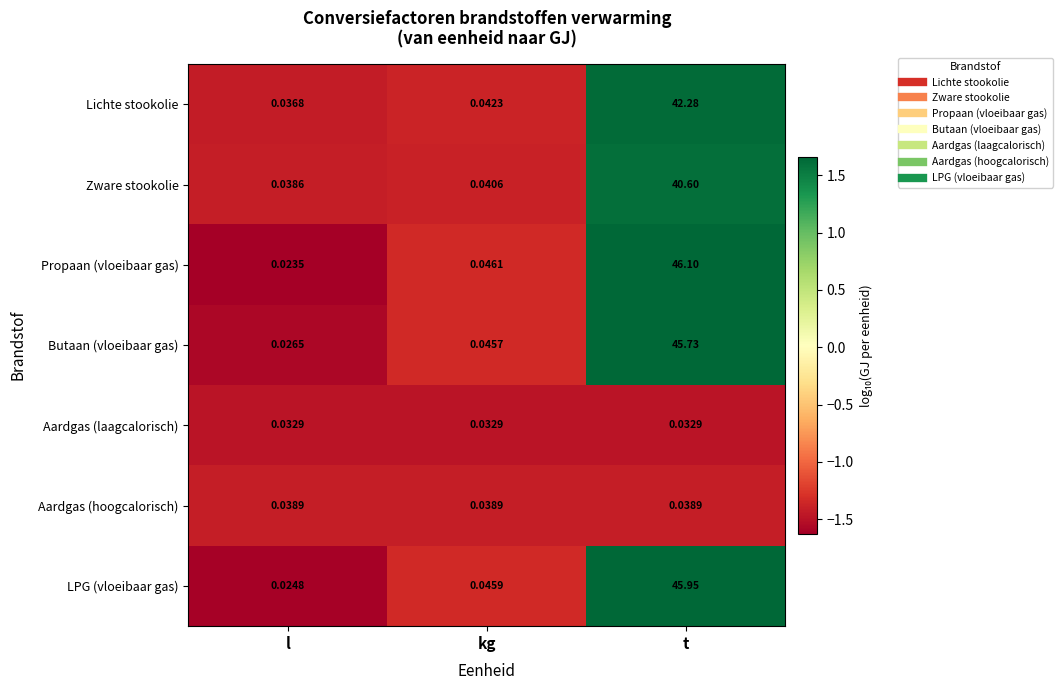

Which series has the largest range (max minus min)?

Propaan (vloeibaar gas)